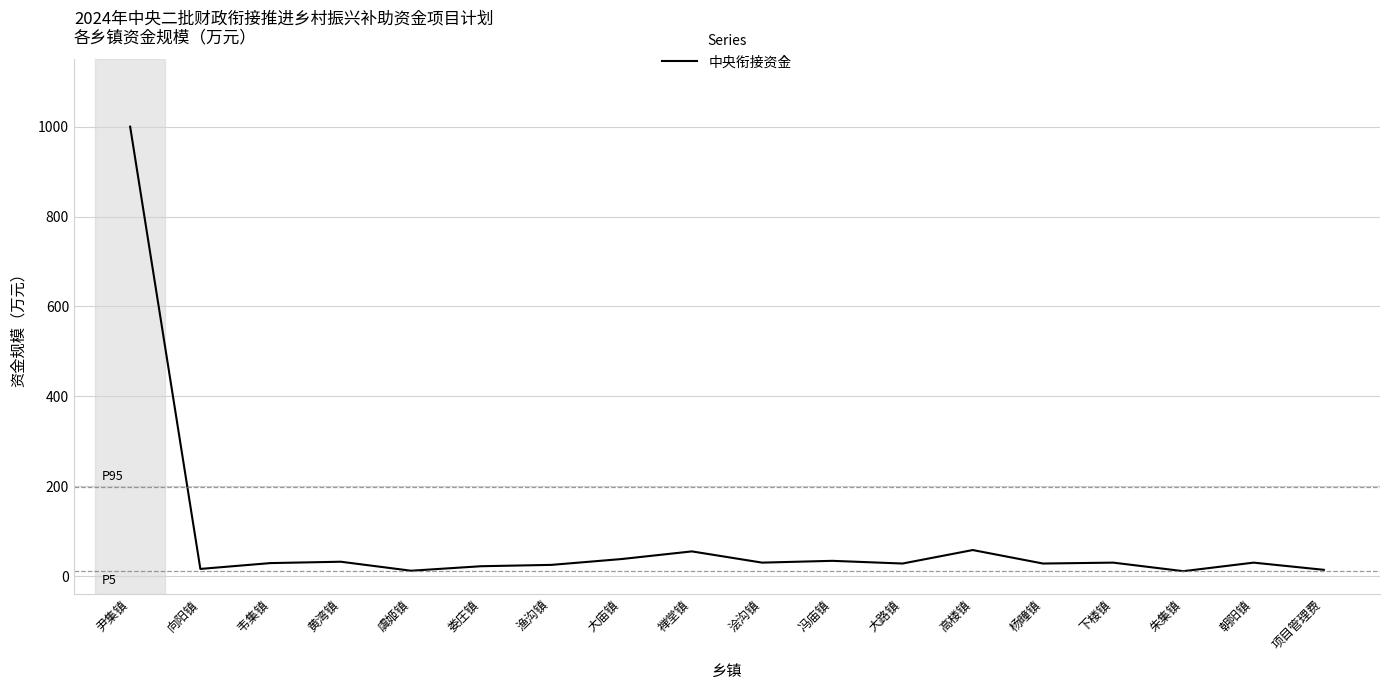

Approximately how many times larger is the value at 项目管理费 compared to 高楼镇?

0.2